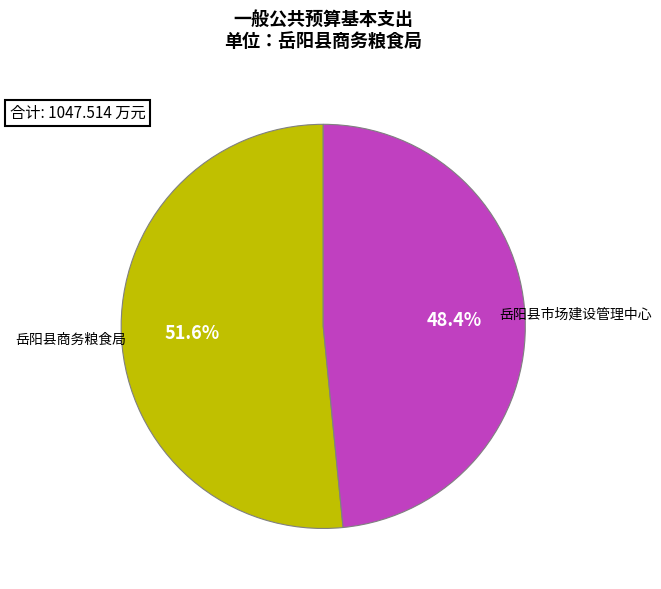

To the nearest percent, what percentage of the pie is 岳阳县市场建设管理中心?

48%